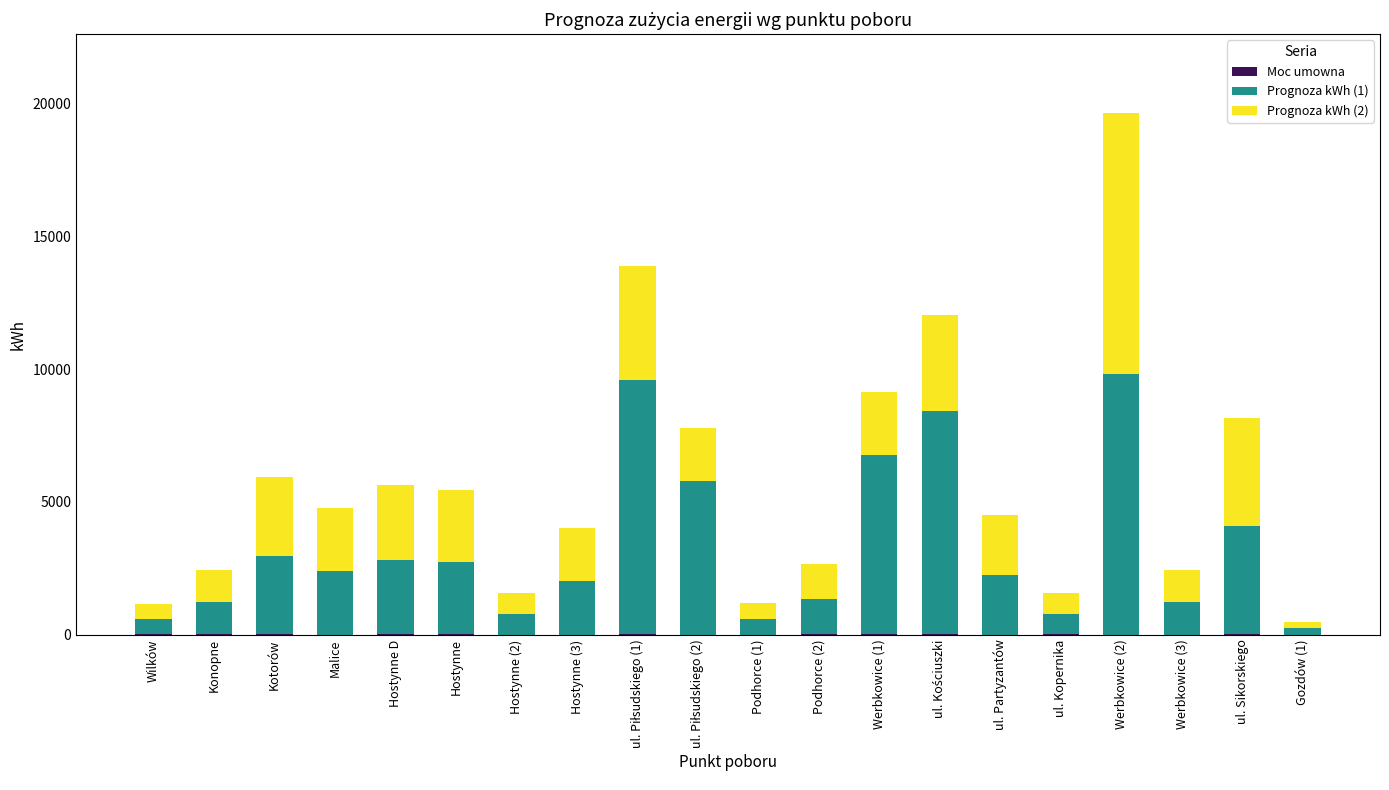

At which category is the sum across all series the highest?

Werbkowice (2)